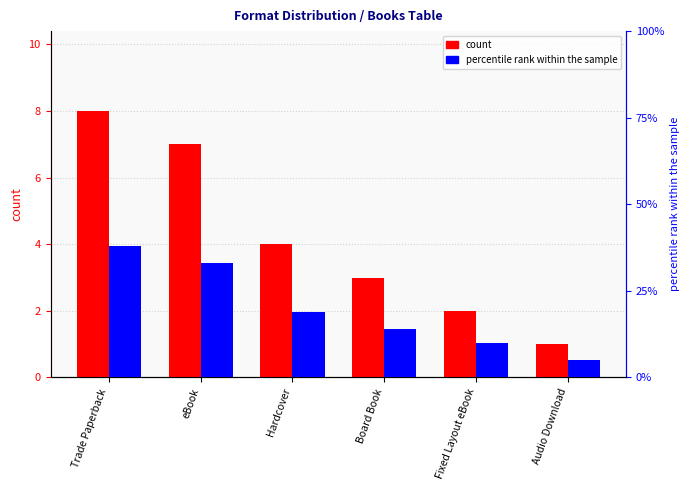

What is the label of the 2nd bar from the left?

eBook